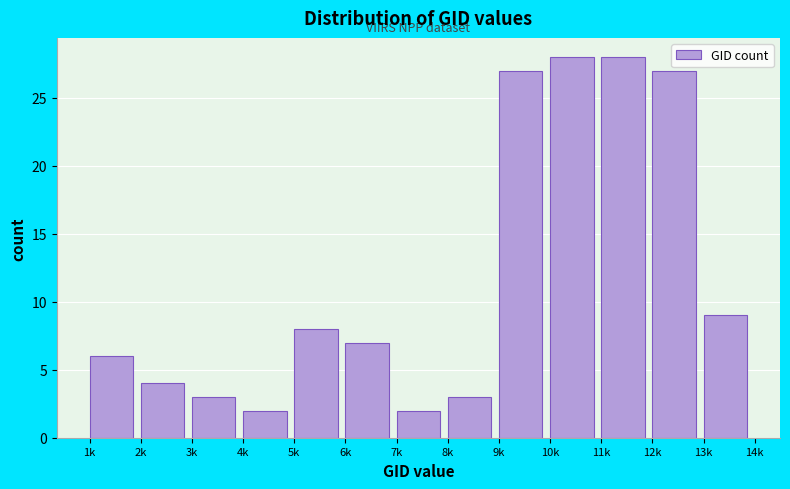

Reading left to right, list all the values displayed in this chart.

6	4	3	2	8	7	2	3	27	28	28	27	9